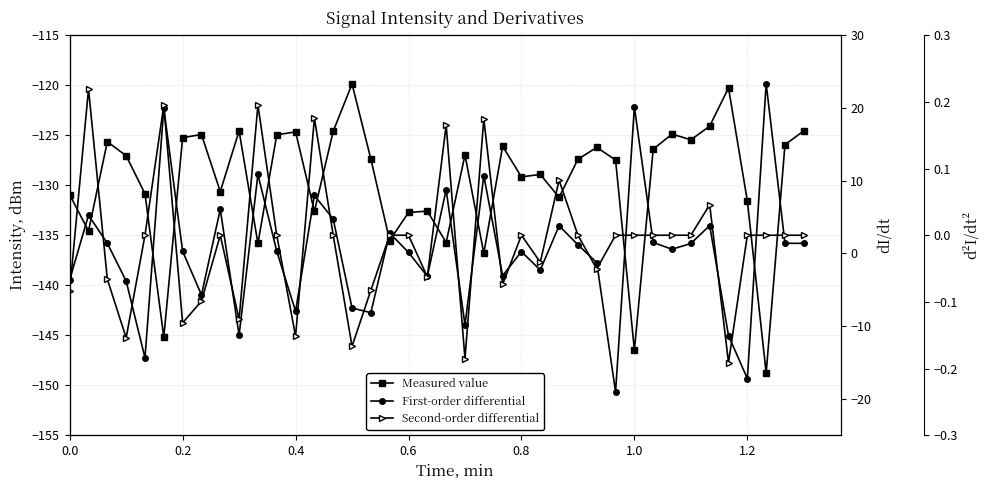

List the series in order of their peak value, highest first.

First-order differential, Second-order differential, Measured value